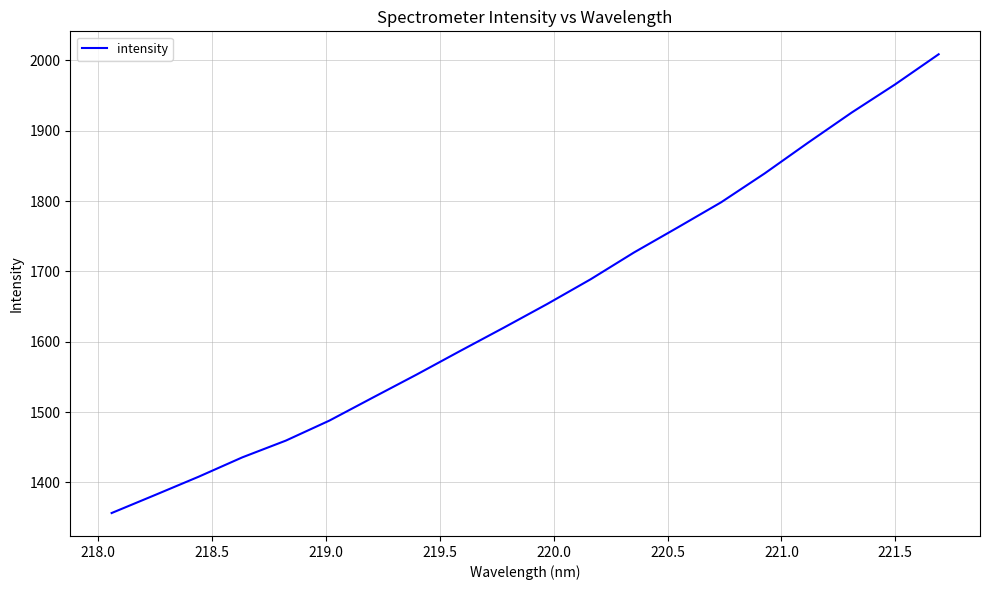

What is the maximum value shown in the chart?

2008.7